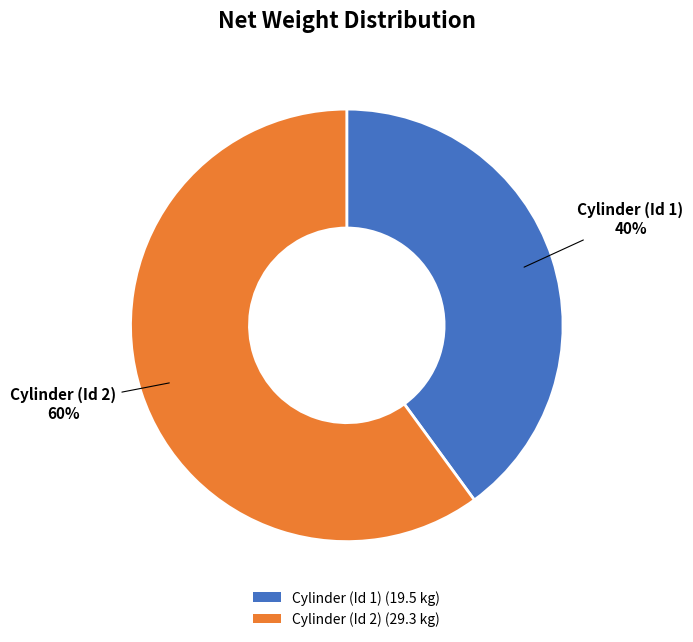

How many segments does this pie chart have?

2